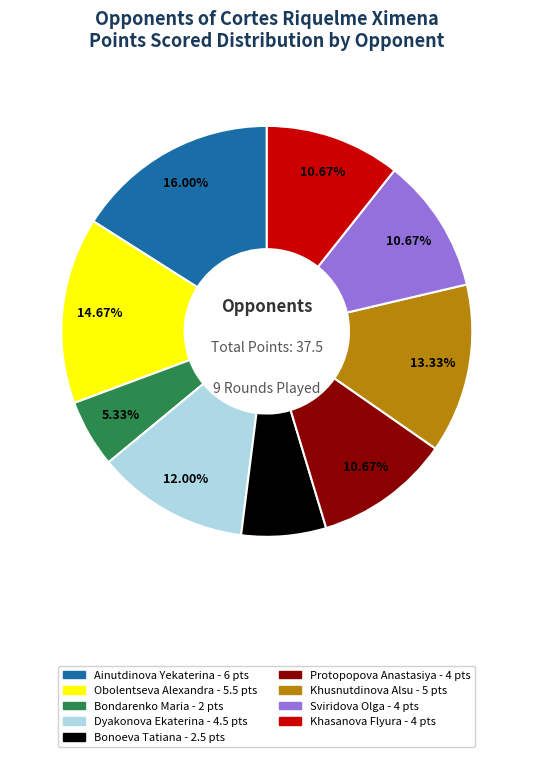

Is the sum of Dyakonova Ekaterina and Protopopova Anastasiya greater than half?

No